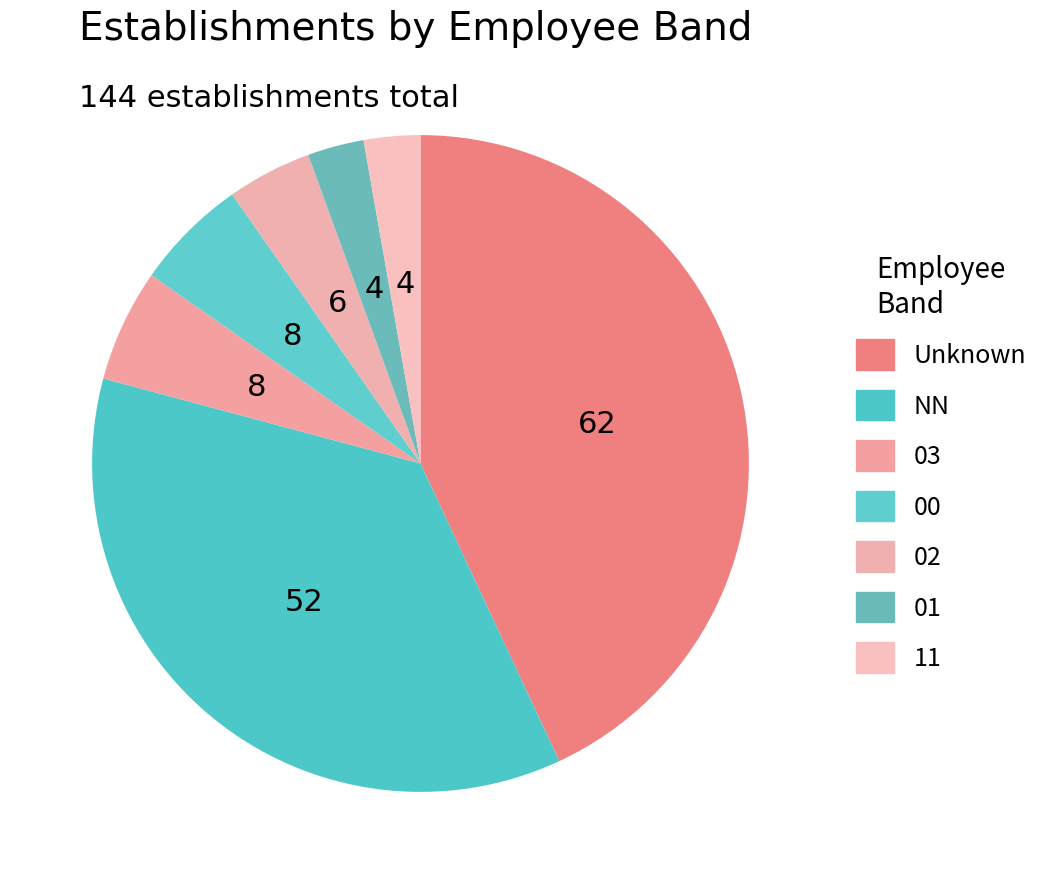

True or false: NN accounts for 26% of the total.

False